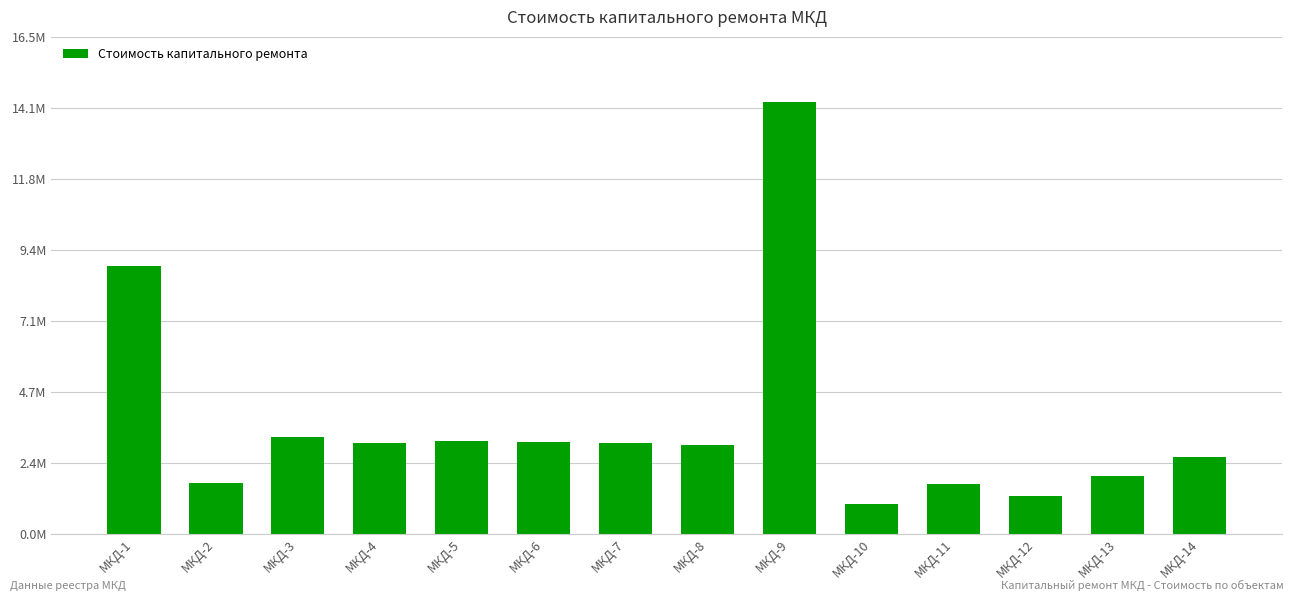

Where does the data first go above 3024371?

МКД-1